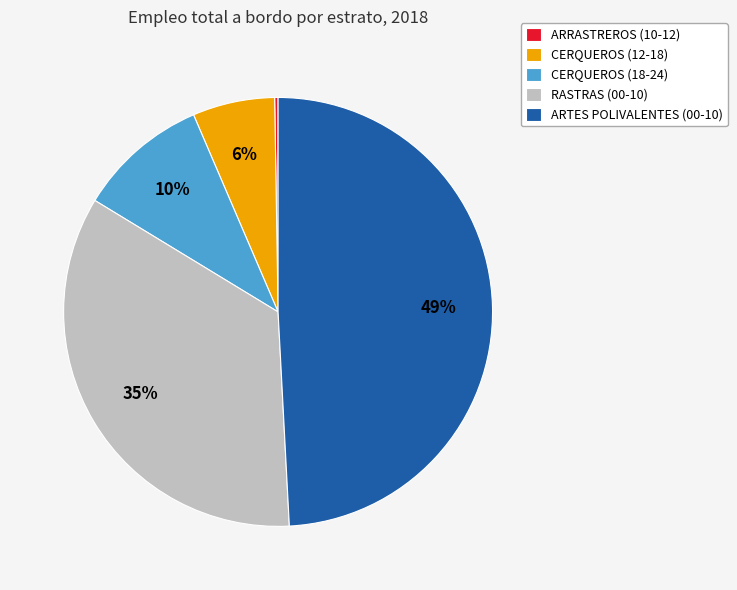

To the nearest percent, what is the difference between the largest and smallest slice percentages?

49%